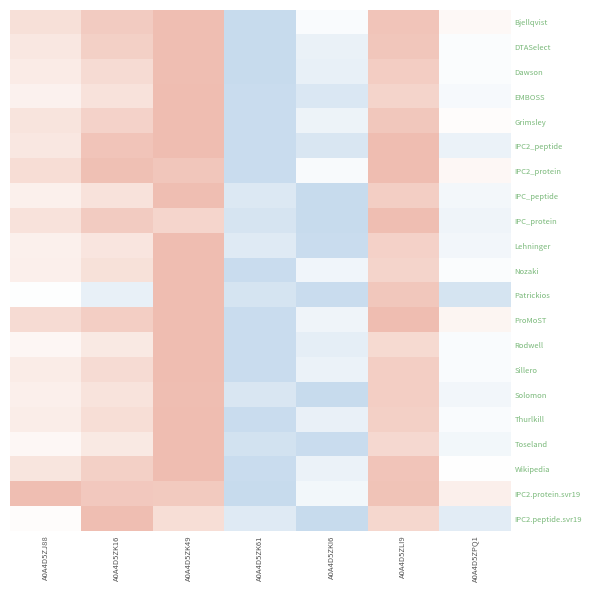

What is the minimum value shown in the chart?

-0.5